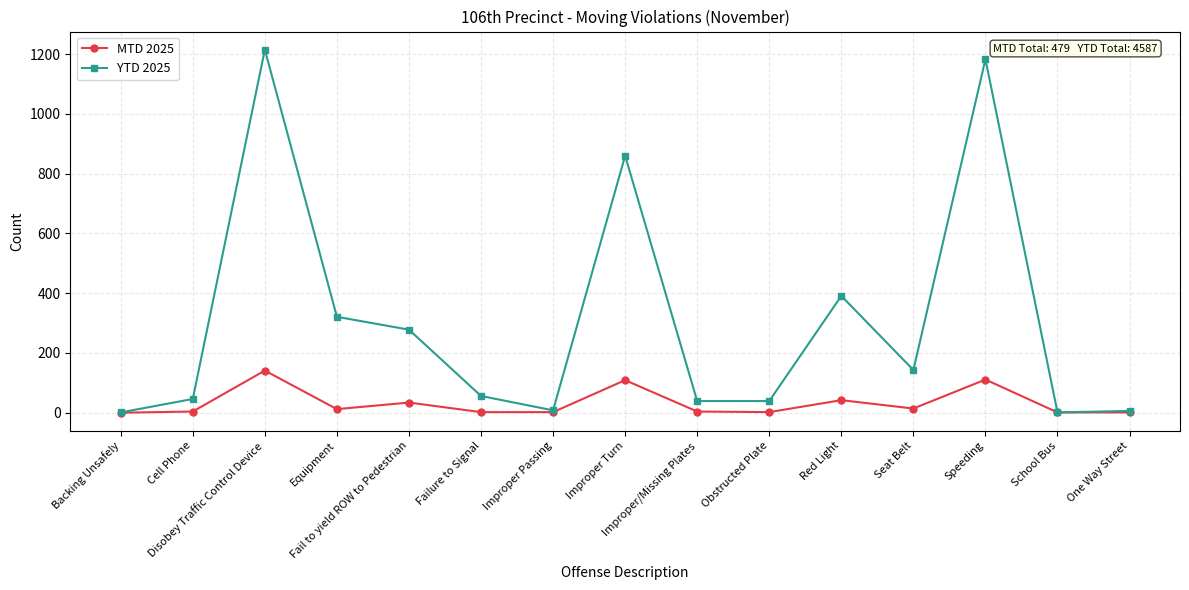

At which category is the sum across all series the highest?

Disobey Traffic Control Device